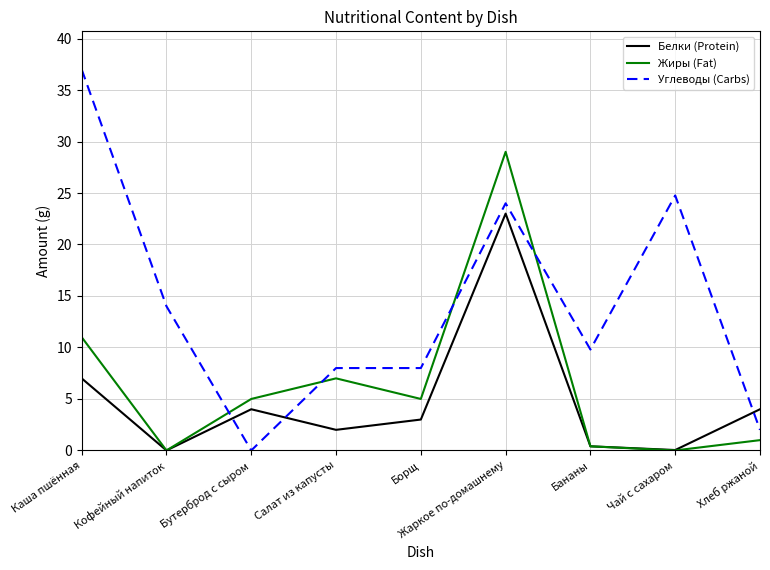

In Жиры (Fat), how many points are lower than both neighbors (excluding endpoints)?

3